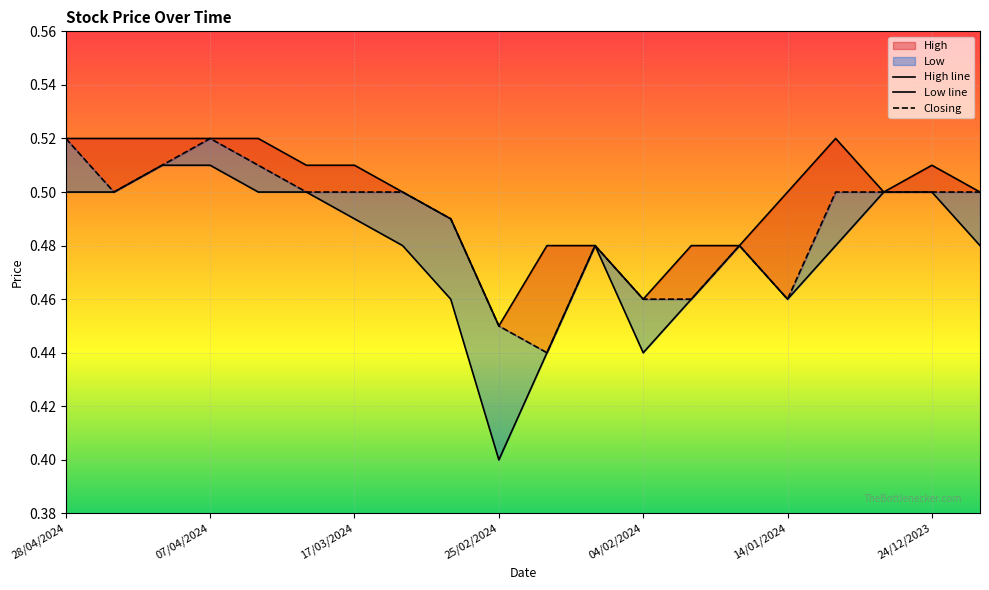

What is the difference between the maximum and second lowest values in the Closing series?

0.1